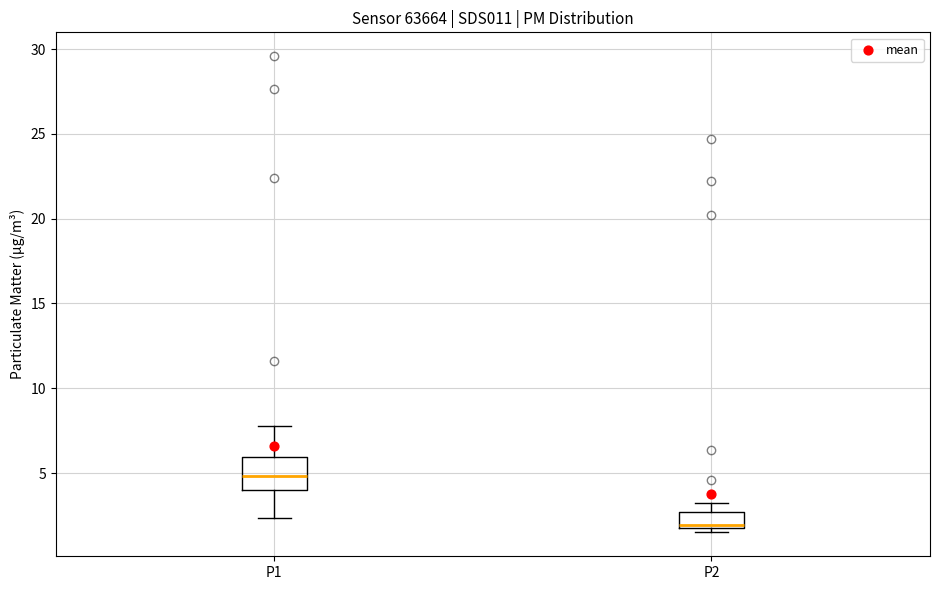

Reading left to right, read every box against the y-axis: the position of its median line, the range the box covers, and the ends of its whiskers. The values are not printed on the chart, so give them approximately, as read against the axis.

P1: median 5.0, box 4.0 to 6.0, whiskers 2.5 to 8.0
P2: median 2.0, box 1.5 to 2.5, whiskers 1.5 (just below the box's lower edge) to 3.5